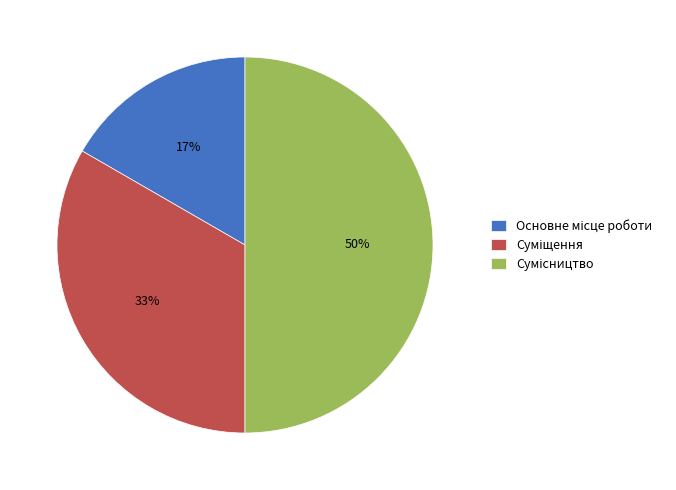

To the nearest percent, what is the difference between the largest and smallest slice percentages?

33%